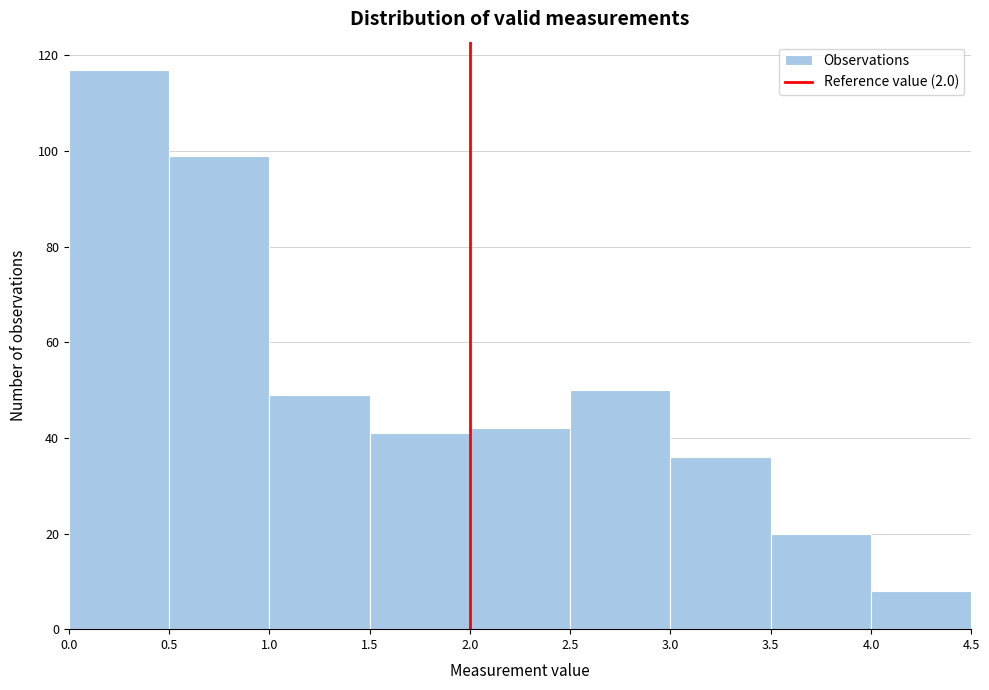

Which range on the x-axis has the tallest bar?

0.0 to 0.5